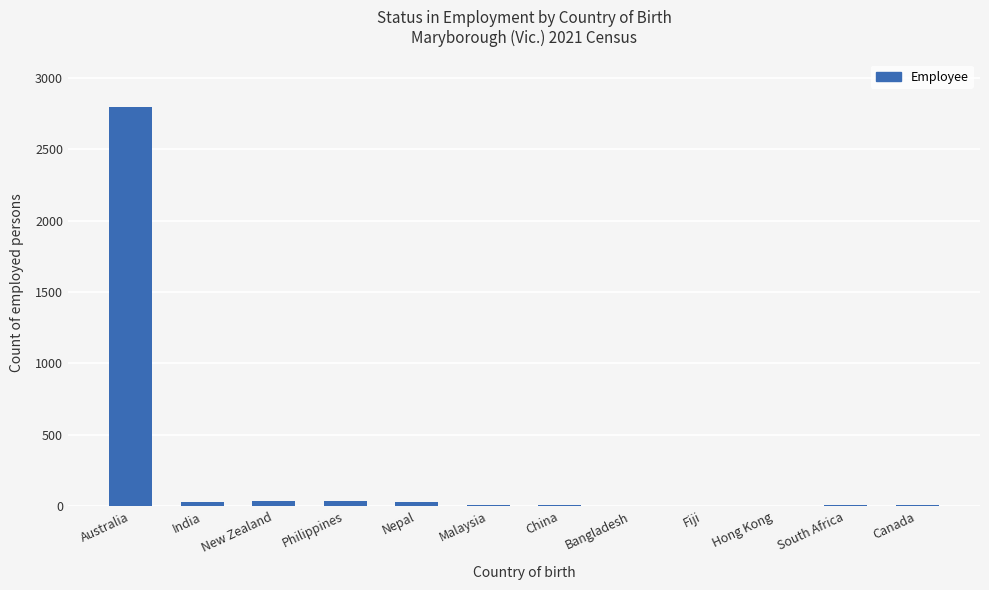

What is the ratio of the value at Malaysia to the value at Philippines?

0.2